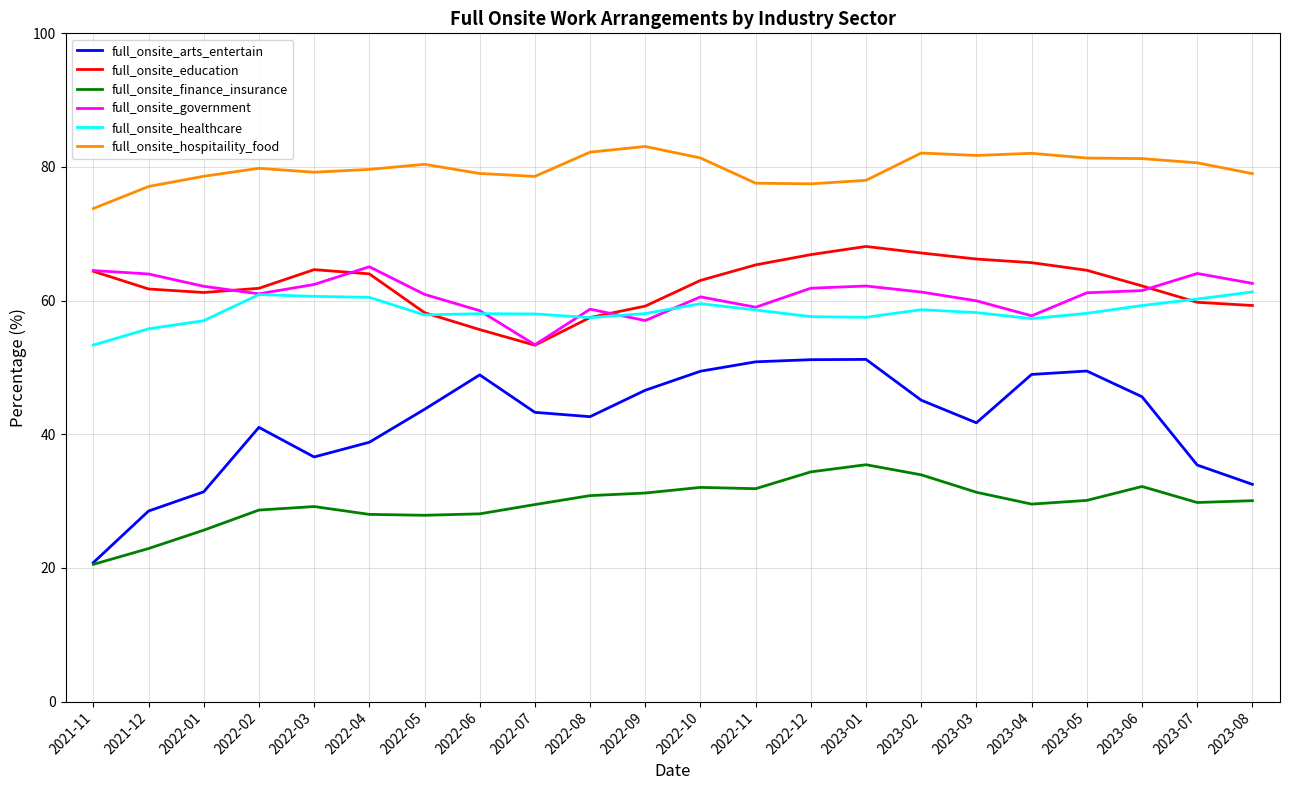

What is the minimum value for full_onsite_arts_entertain?

20.8